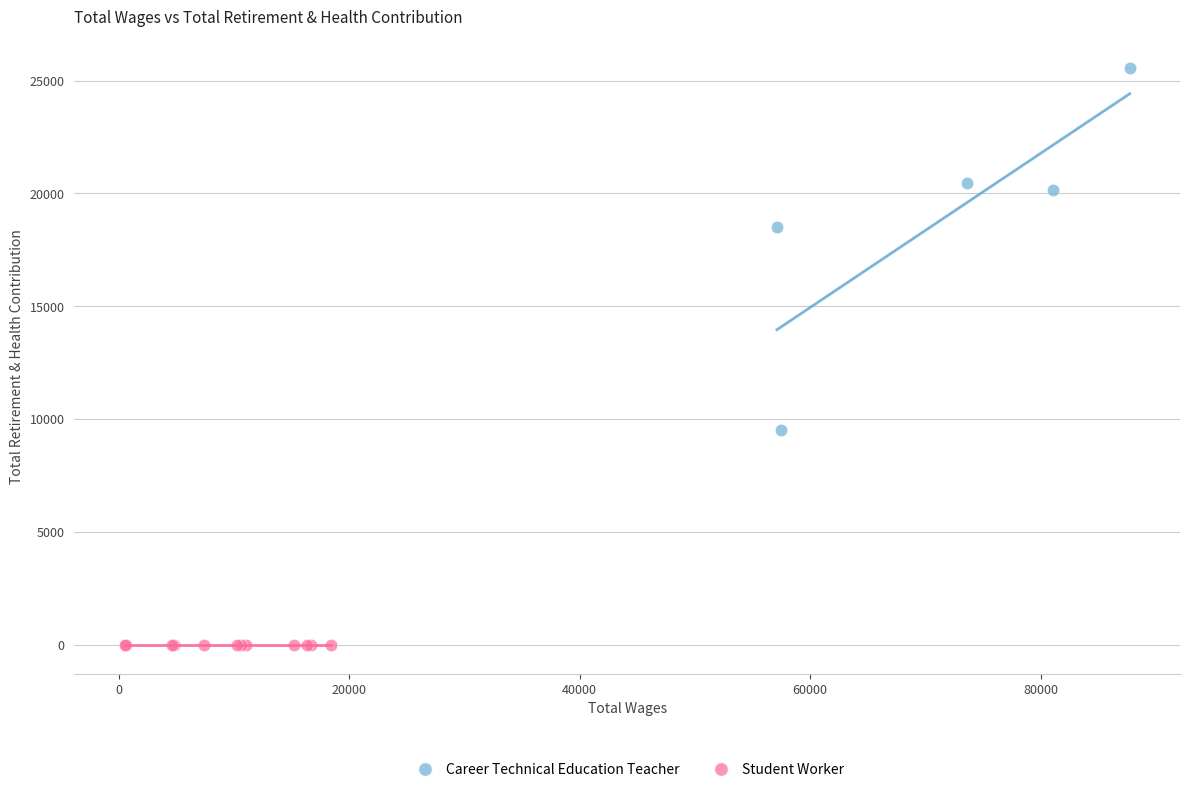

Which series reaches the minimum Y coordinate?

Student Worker